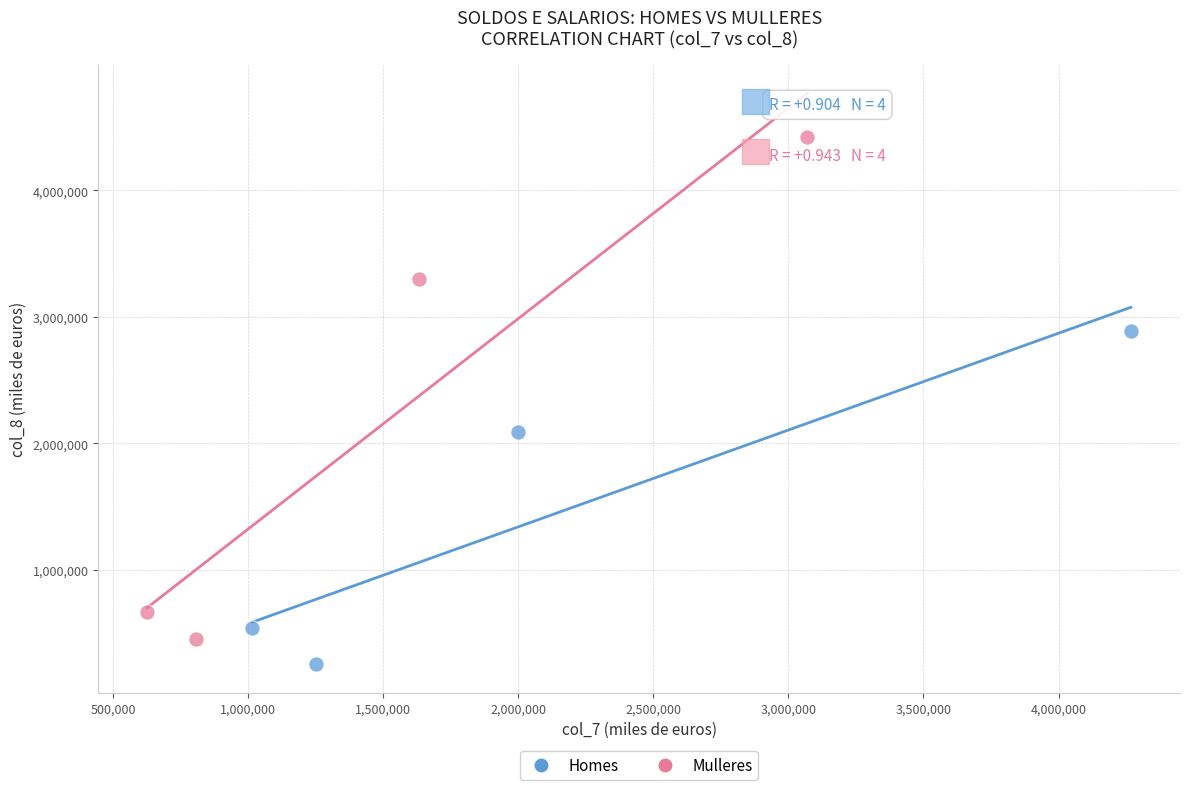

What are all the series names shown in the legend?

Homes, Mulleres